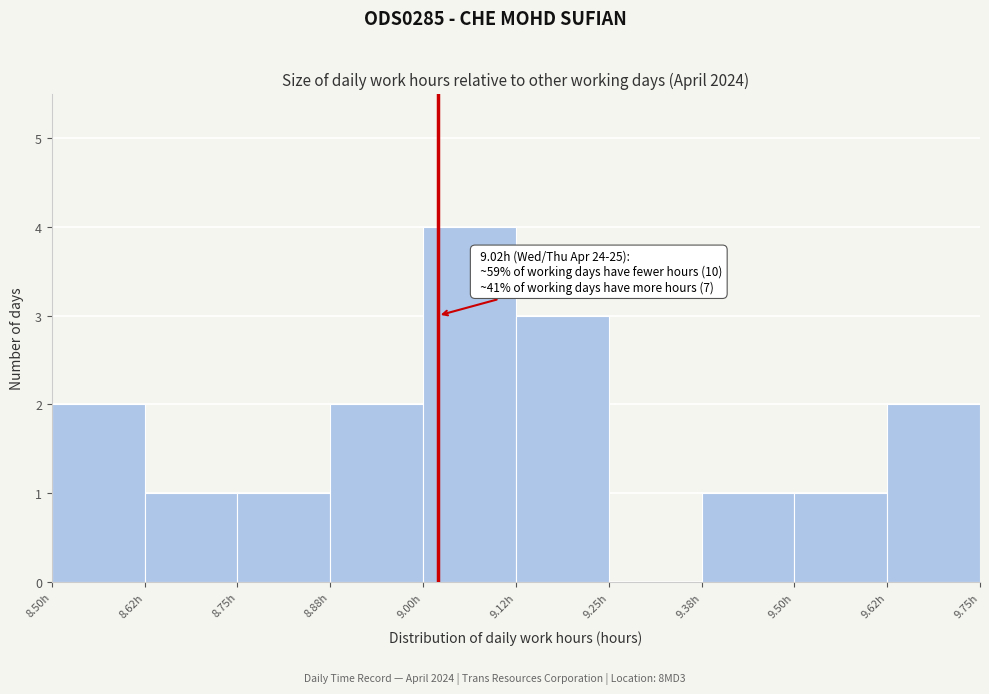

Which range on the x-axis has the tallest bar?

9.000 to 9.125